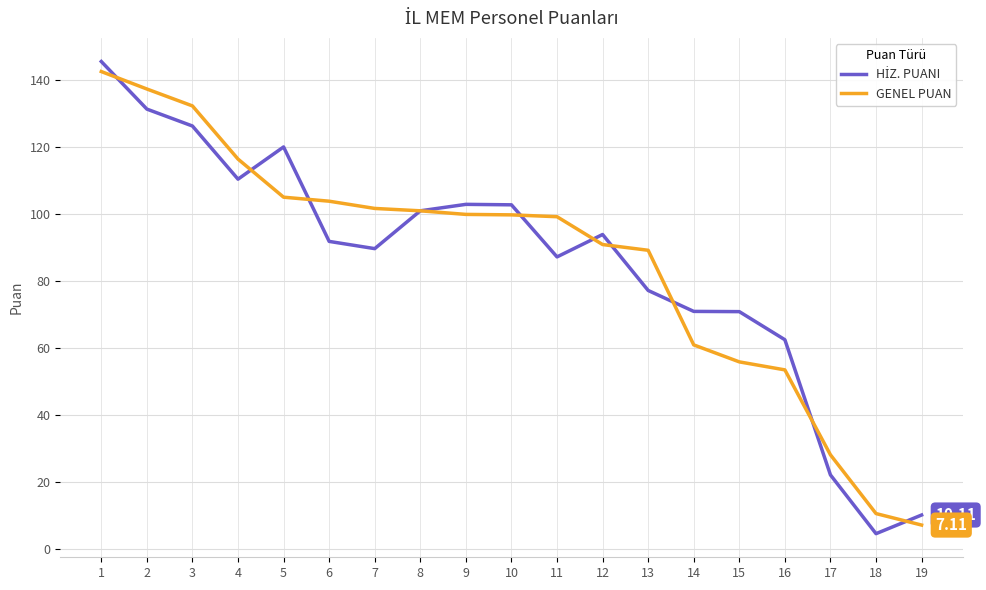

What is the total value across all series at 3?

258.5